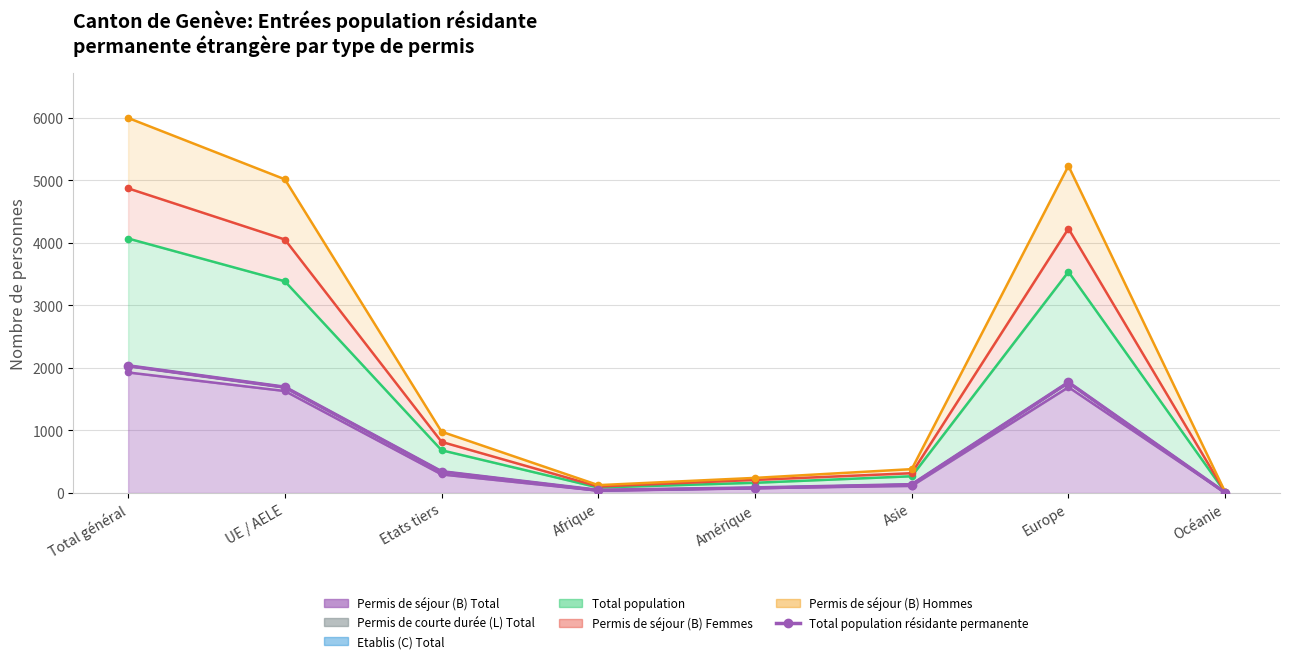

How many interior local peaks (higher than both neighbors) does the data have?

1